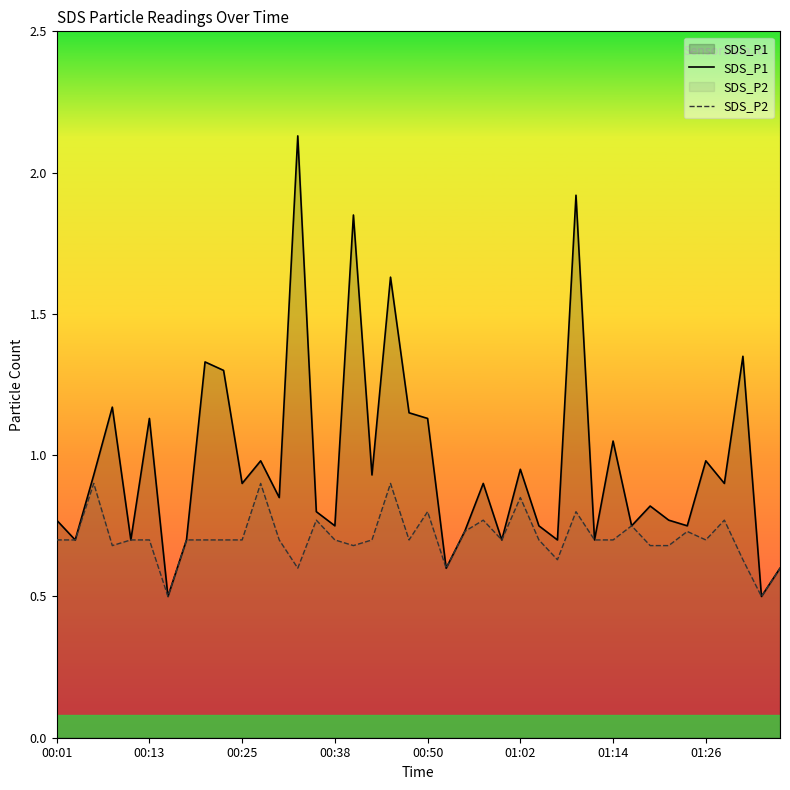

Which series has the largest total across all categories?

SDS_P1